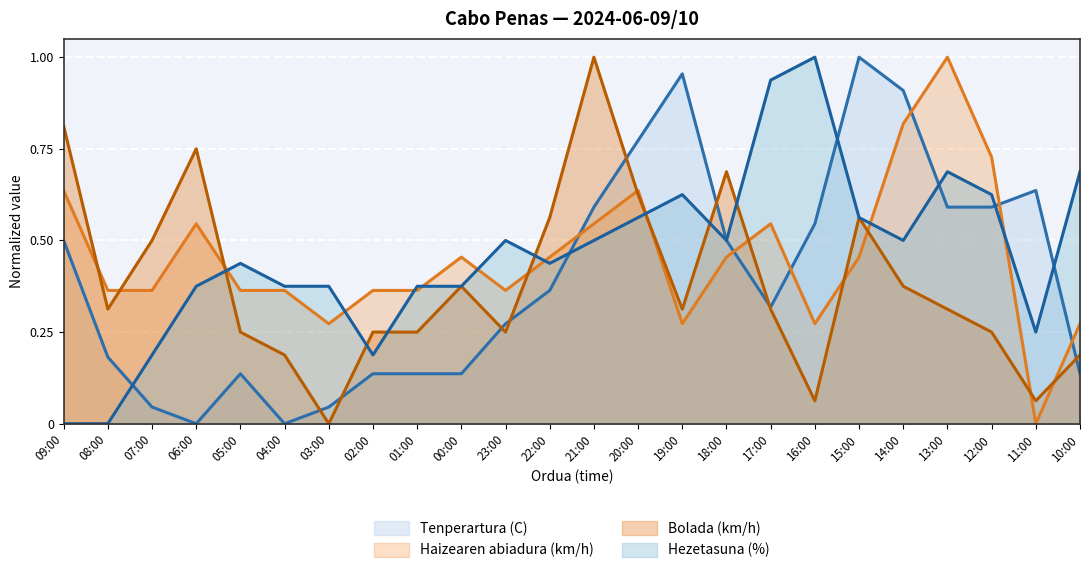

Which label corresponds to the largest value in the chart?

15:00